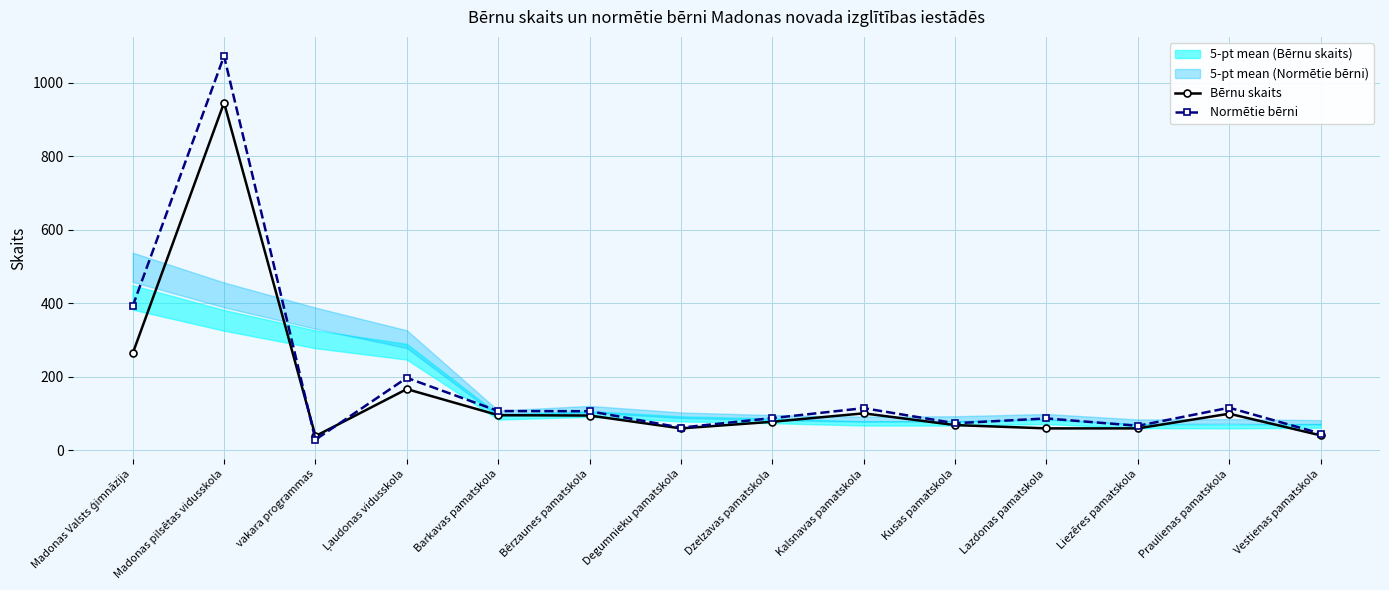

What is the approximate value of Bērnu skaits at Liezēres pamatskola?

59.0